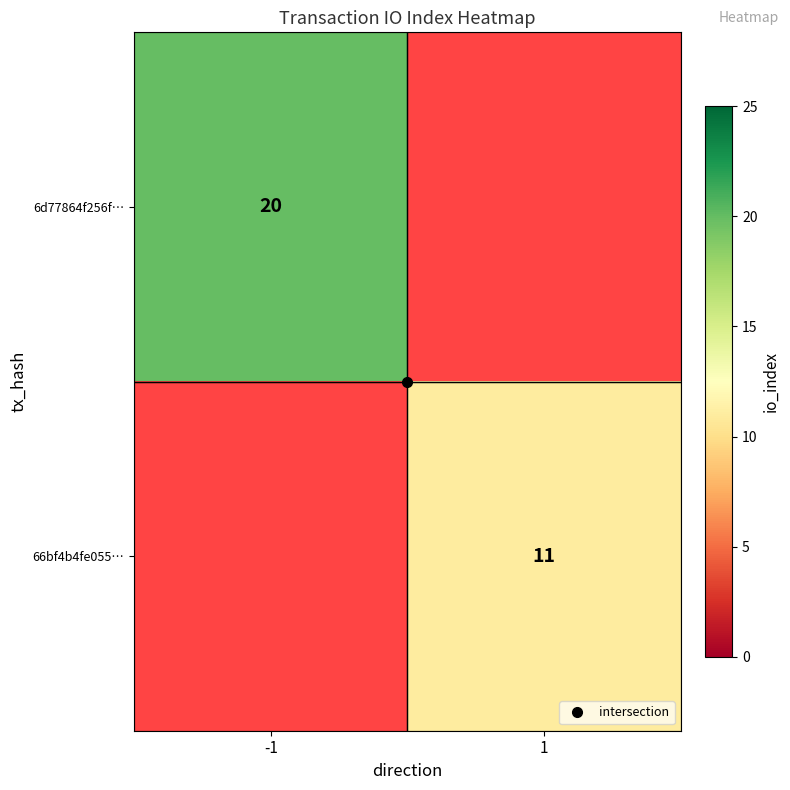

Where is 66bf4b4fe055… nearest to the value 5?

-1